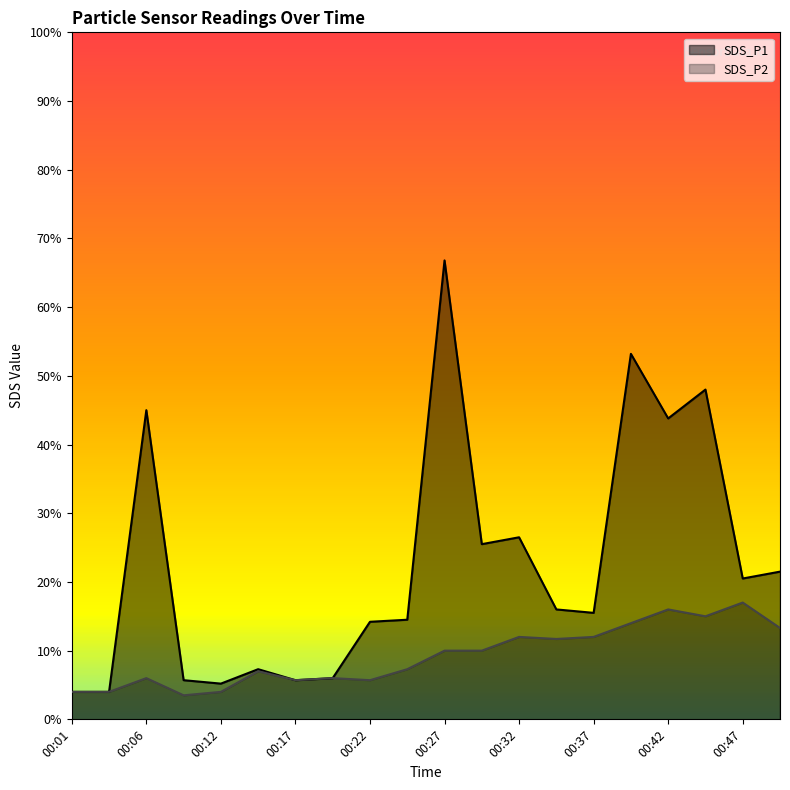

True or false: SDS_P2 has more than 2 points higher than both neighbors.

True